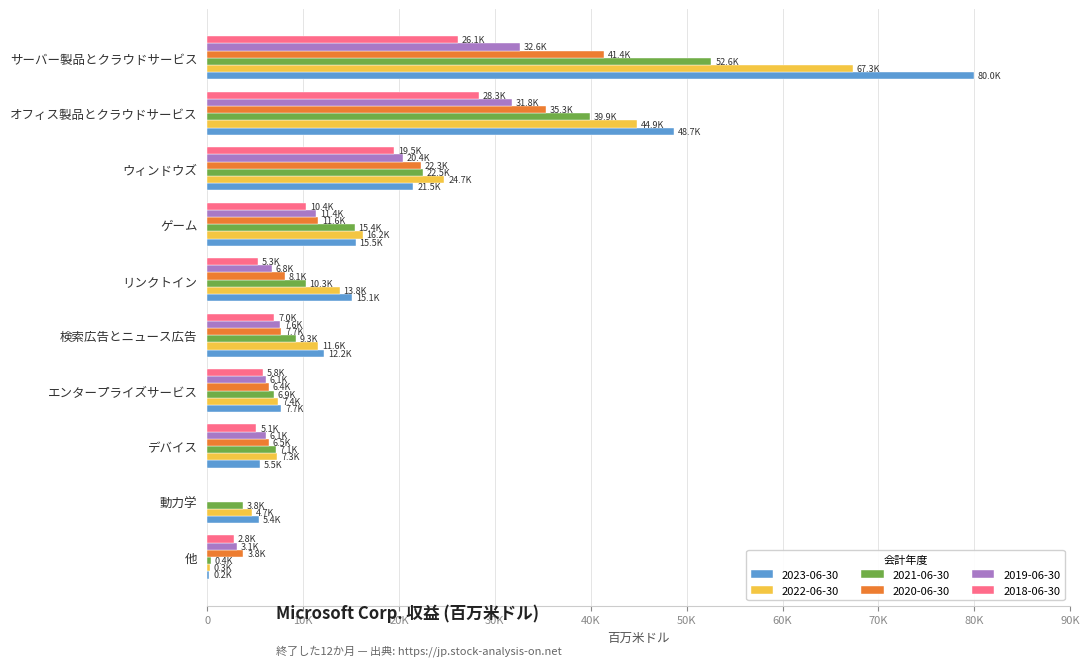

What are all the series names shown in the legend?

2023-06-30, 2022-06-30, 2021-06-30, 2020-06-30, 2019-06-30, 2018-06-30